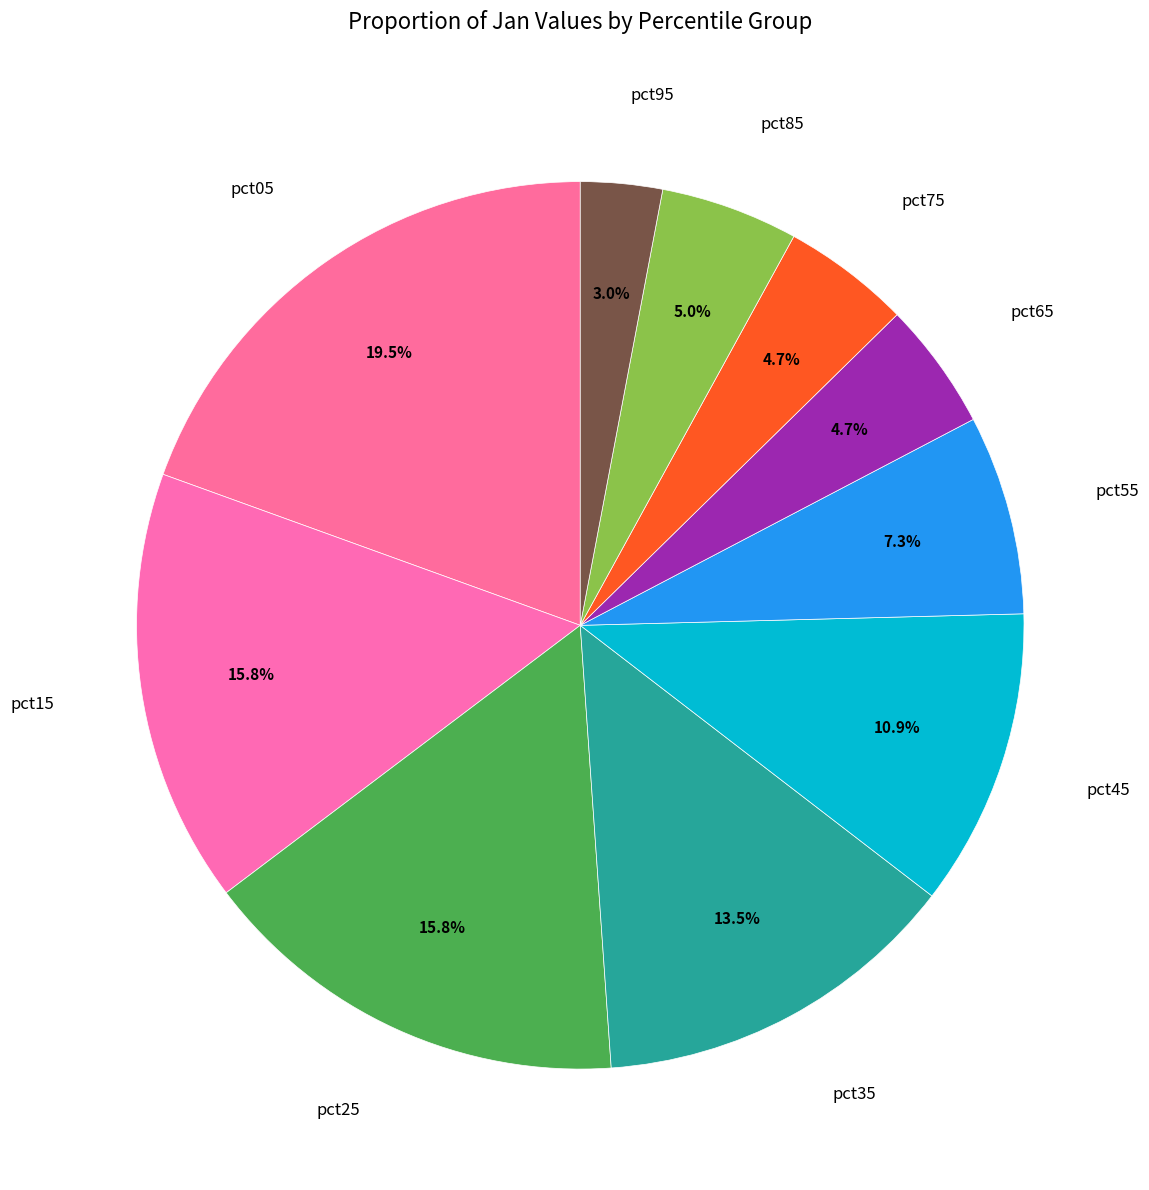

To the nearest percent, what is the combined percentage of pct05 and pct95?

22%